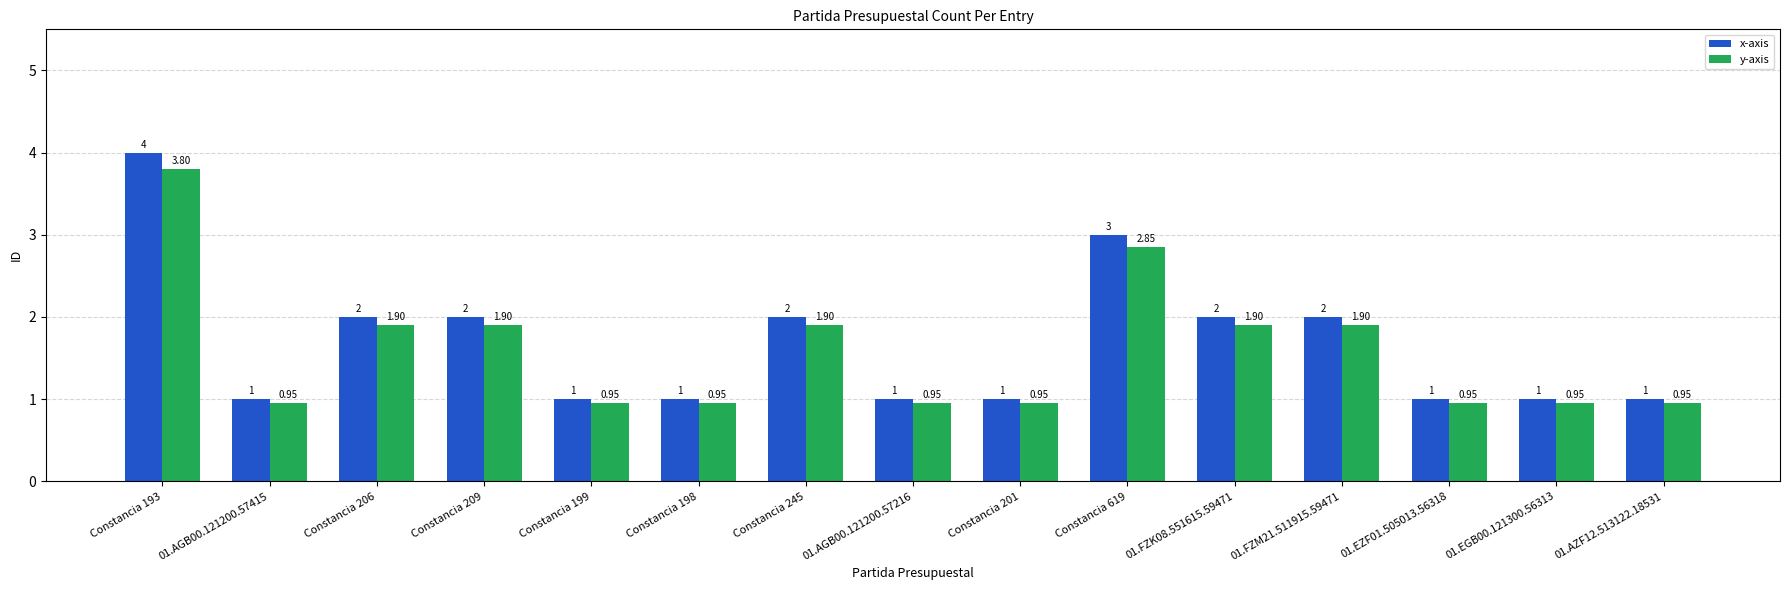

Which series has the widest spread of values?

x-axis